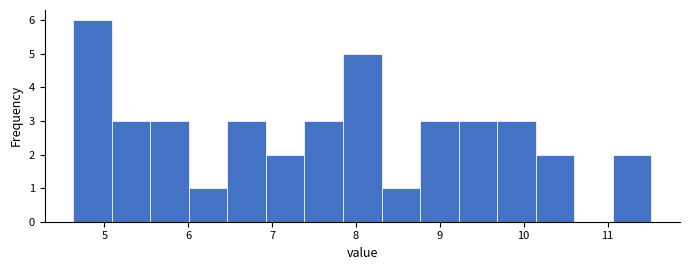

Reading left to right, transcribe this chart: for each bar, give the range it covers on the x-axis and its height. Neither the bar edges nor the heights are printed on the chart, so give them approximately, as read against the axes.

4.6 to 5.1: 6
5.1 to 5.5: 3
5.5 to 6.0: 3
6.0 to 6.5: 1
6.5 to 6.9: 3
6.9 to 7.4: 2
7.4 to 7.8: 3
7.8 to 8.3: 5
8.3 to 8.8: 1
8.8 to 9.2: 3
9.2 to 9.7: 3
9.7 to 10.1: 3
10.1 to 10.6: 2
10.6 to 11.1: 0
11.1 to 11.5: 2